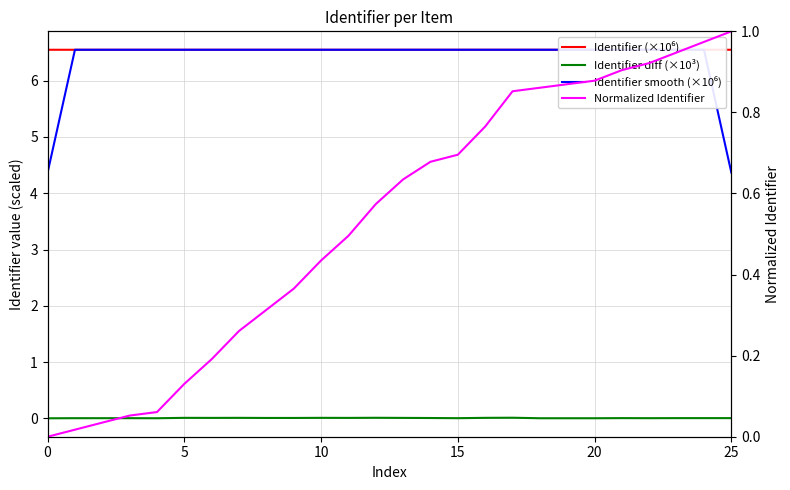

Which series ends up on top after the final intersection of Identifier smooth (×10⁶) and Identifier (×10⁶)?

Identifier smooth (×10⁶)